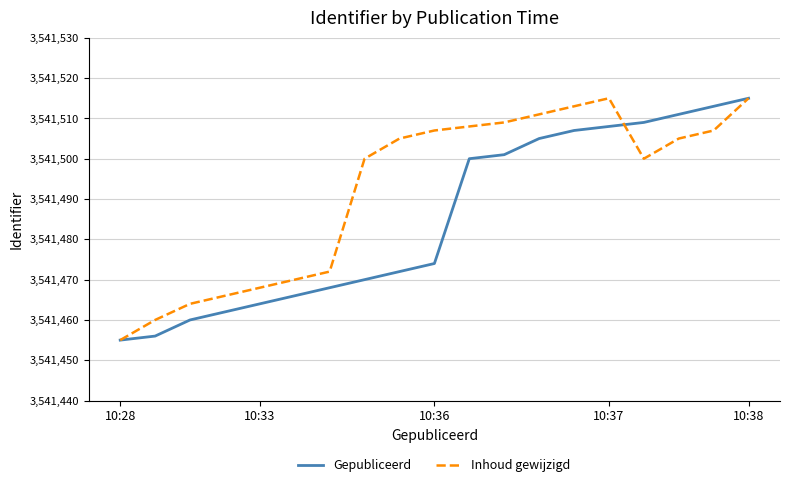

Rank the series by their average value, from highest to lowest.

Inhoud gewijzigd, Gepubliceerd